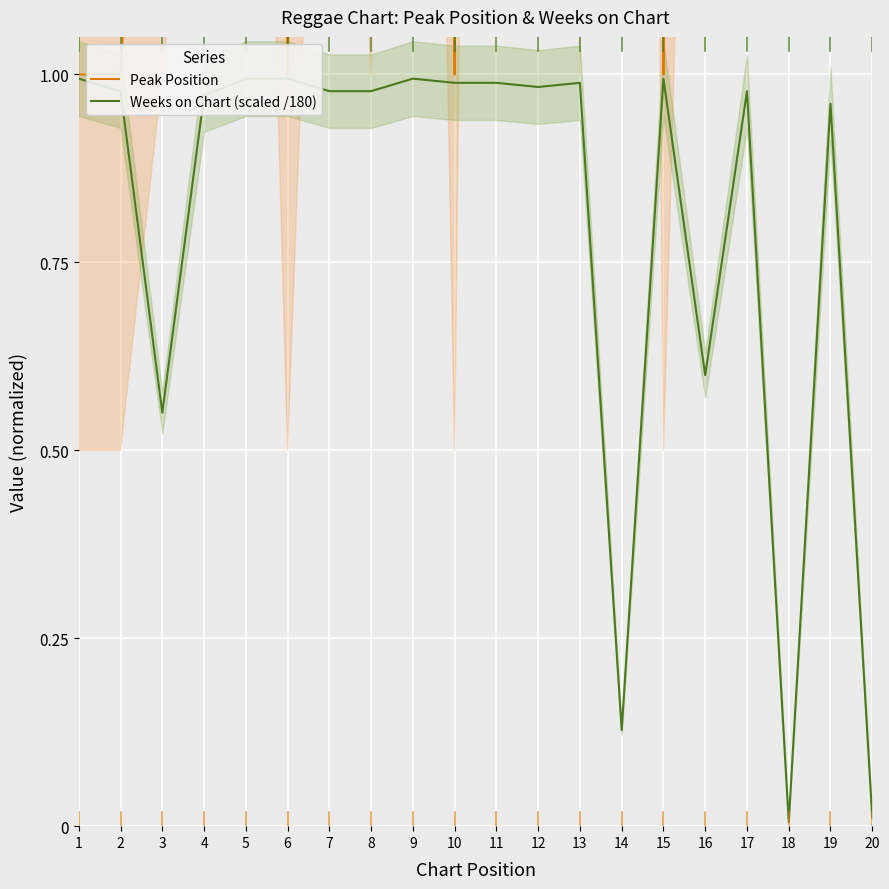

What are all the series names shown in the legend?

Peak Position, Weeks on Chart (scaled /180)